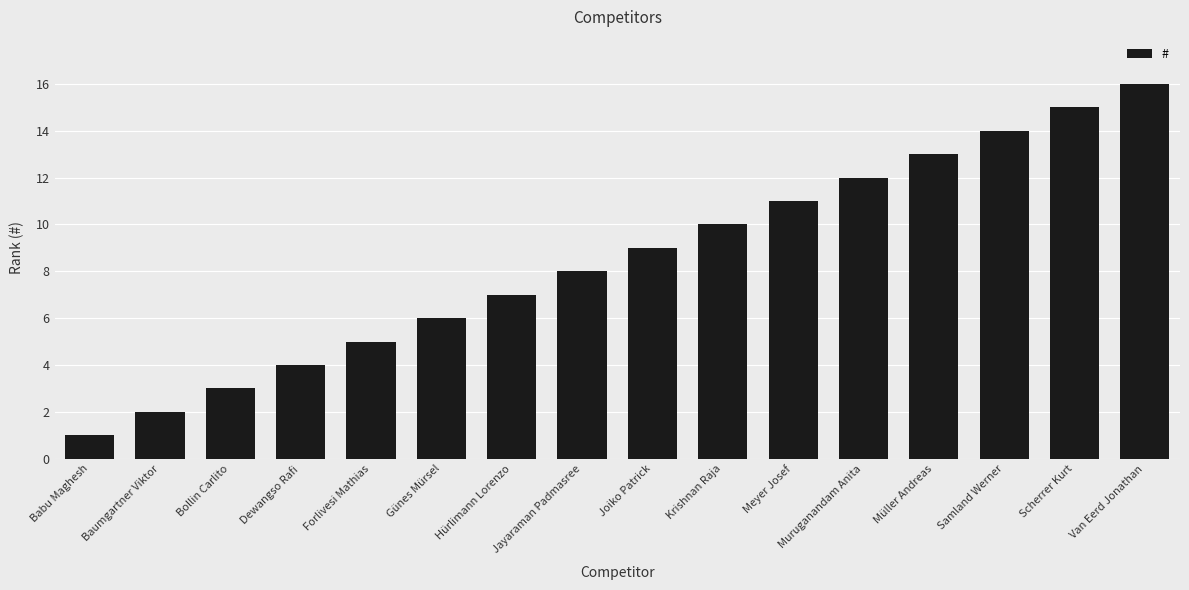

What is the sum of the values at Babu Maghesh and Hürlimann Lorenzo?

8